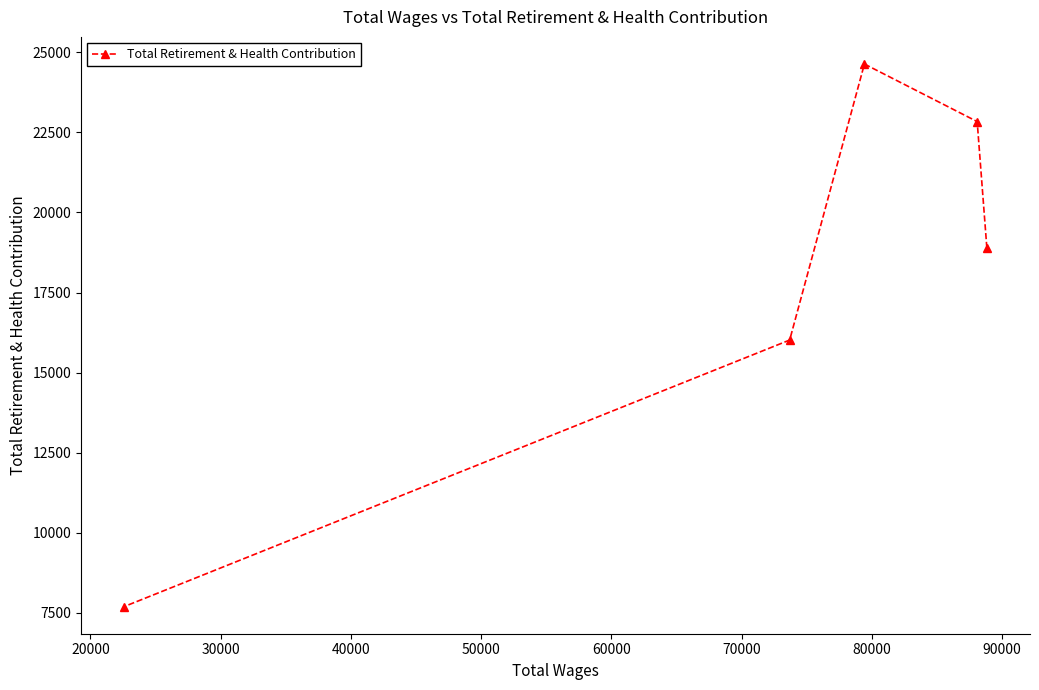

What is the minimum value shown in the chart?

7692